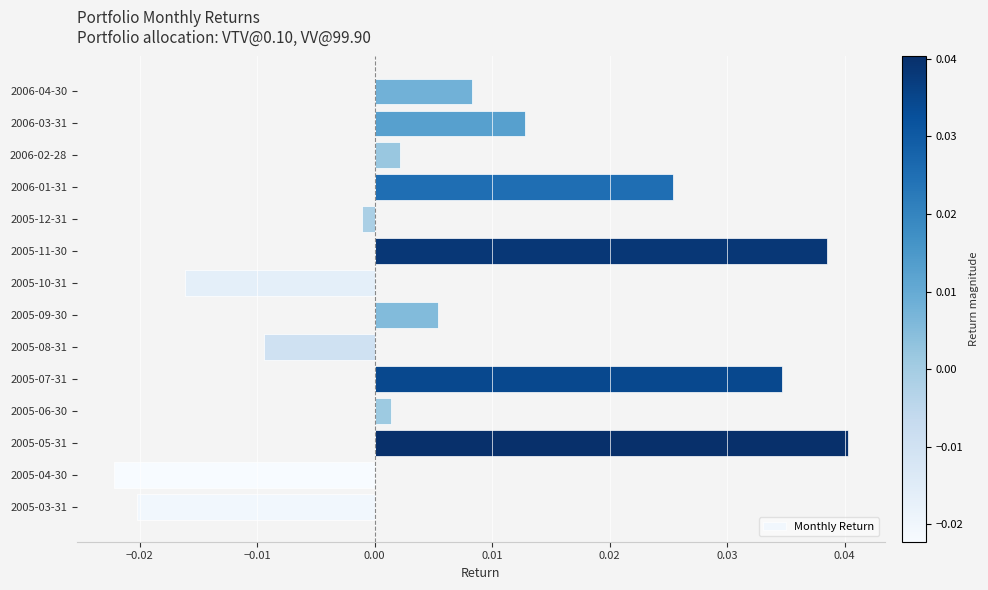

How many bars are there in total?

14